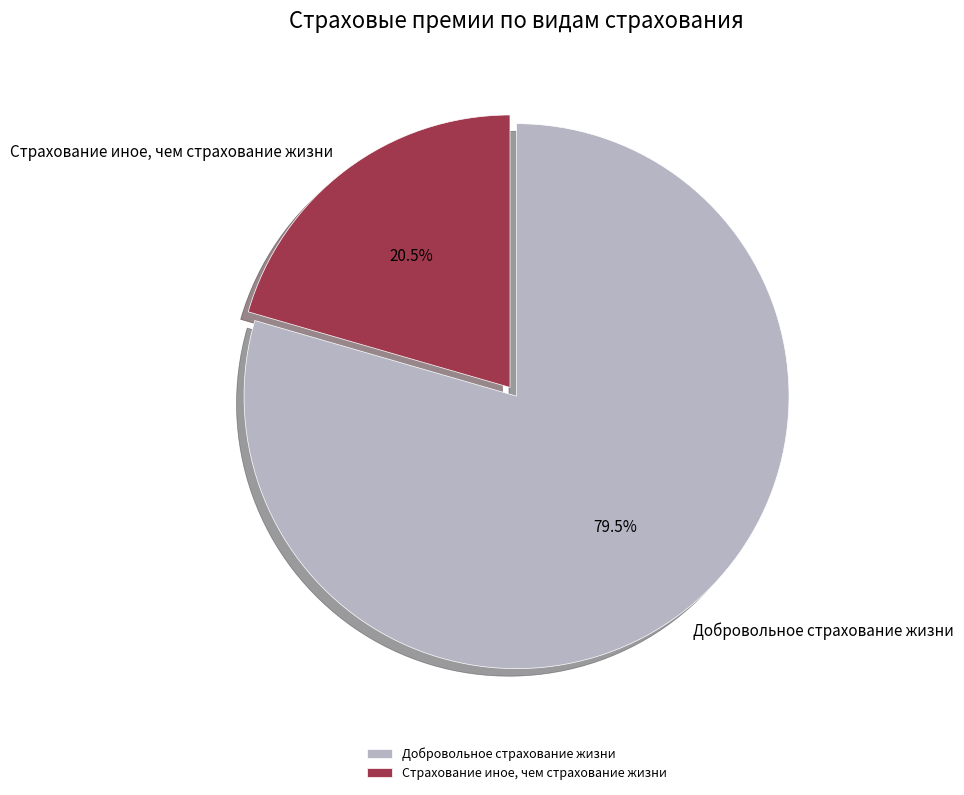

Is it true that Добровольное страхование жизни is 86% of the pie?

False